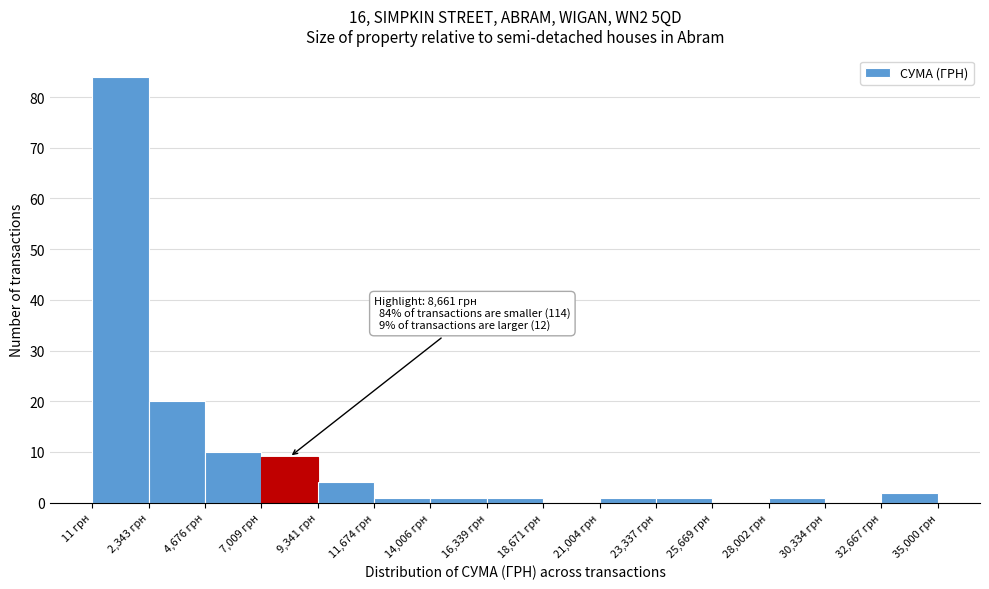

Over which range of the x-axis is the bar tallest?

0 to 2500